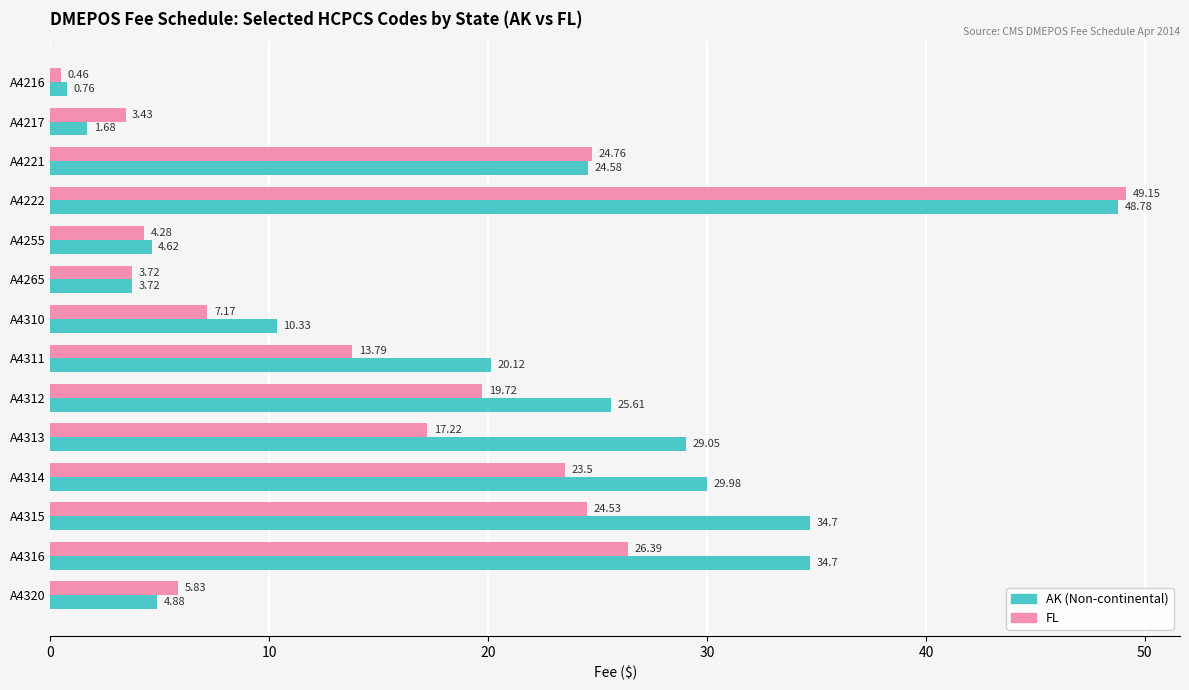

What is the spread (max minus min) of values at A4216?

0.3